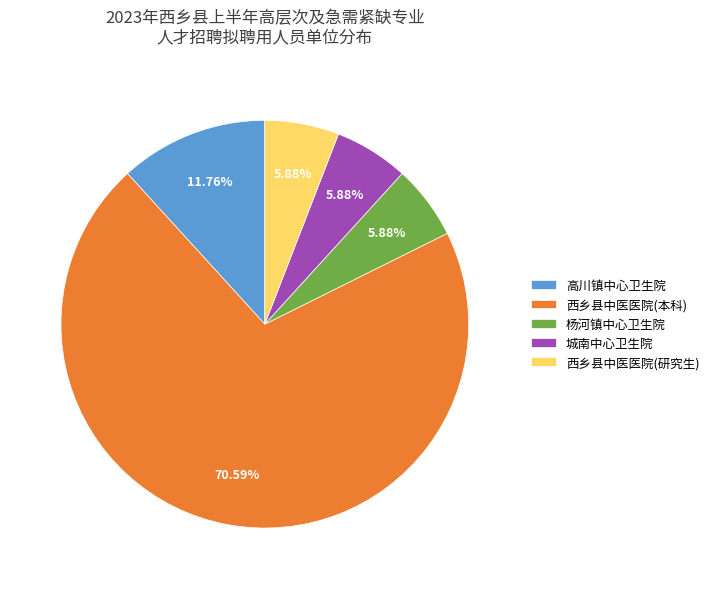

Does 西乡县中医医院(研究生) account for over 50% of the chart?

No